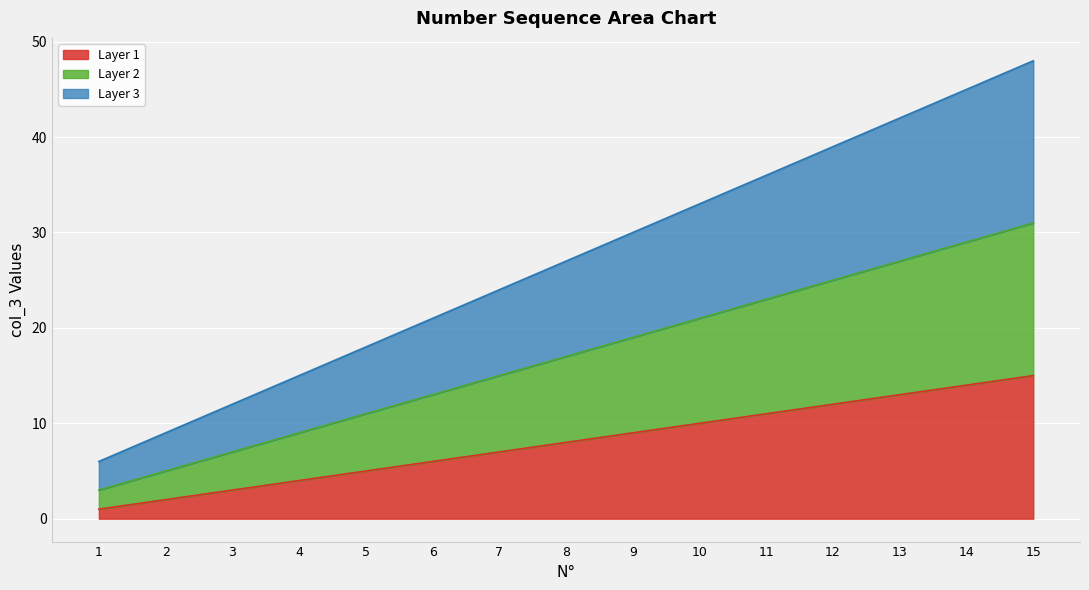

True or false: Layer 3 and Layer 1 cross at least once.

False